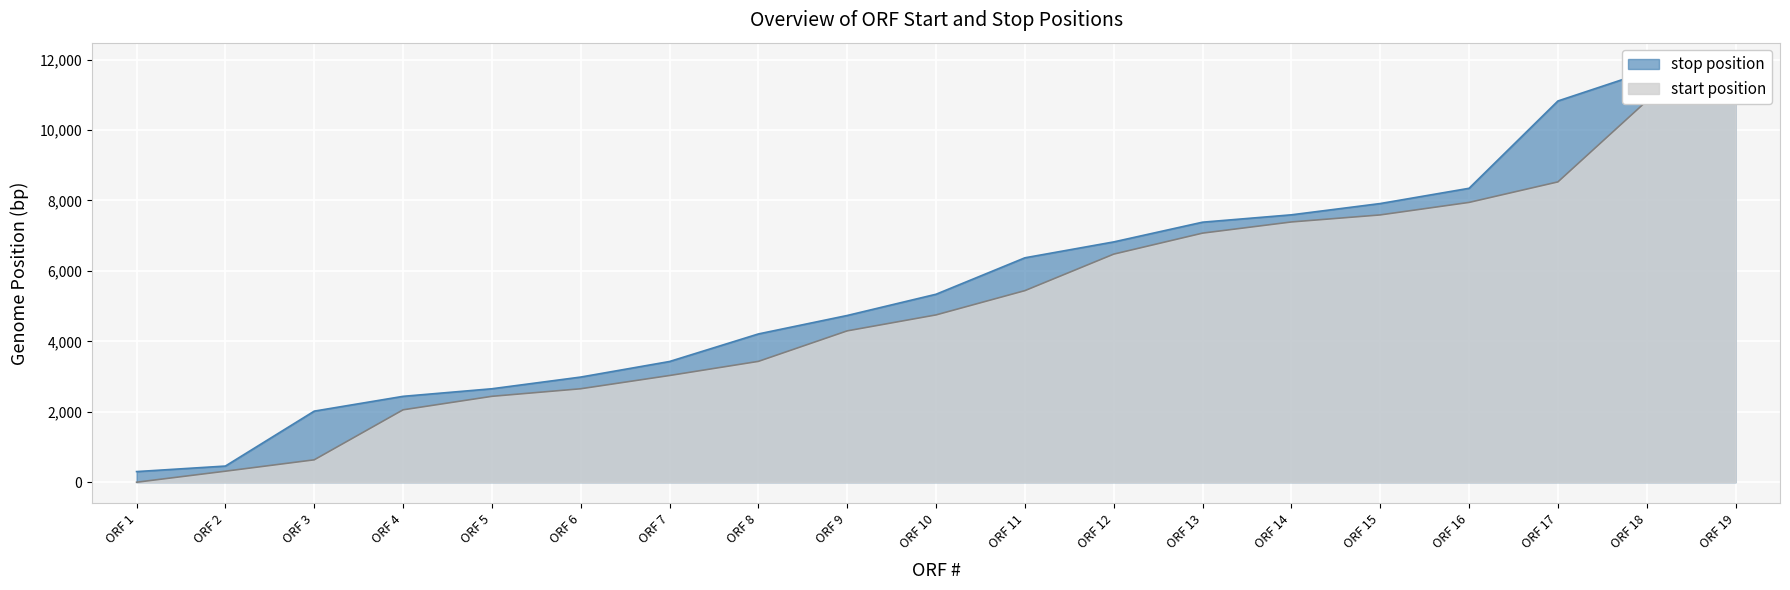

What is the value of the stop point at the 16th from the left?

8345